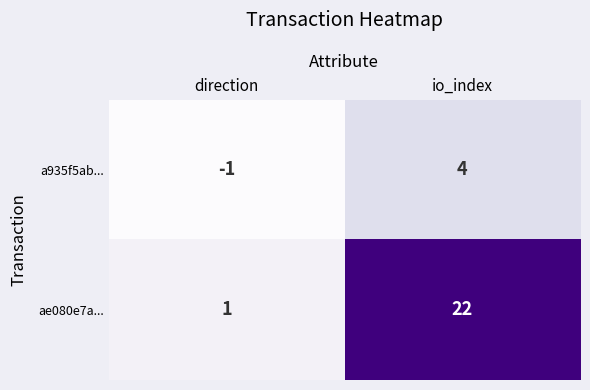

What is the average value of the ae080e7a... series?

12